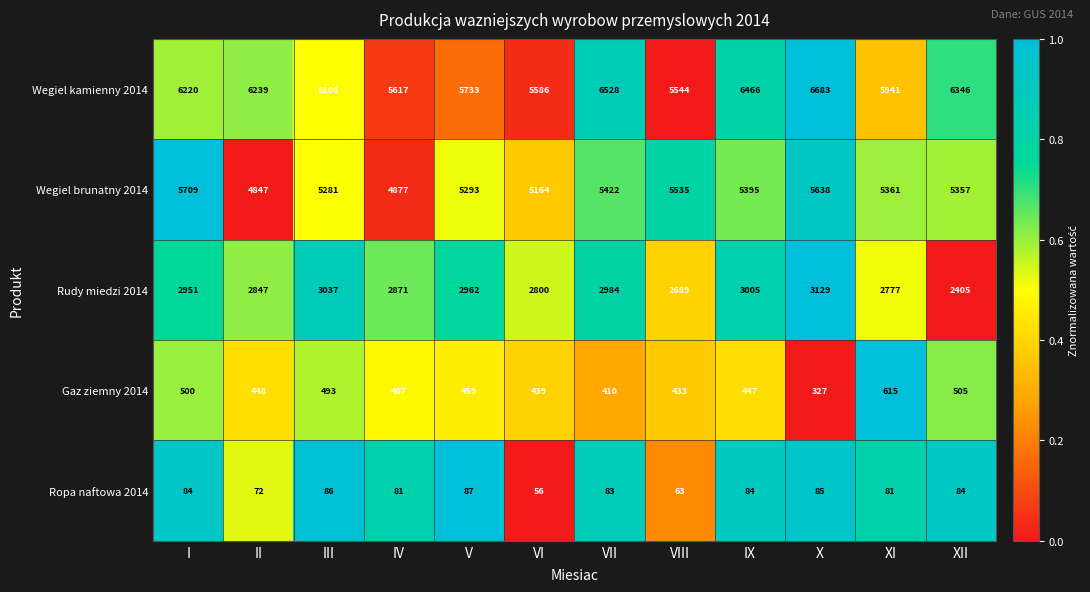

What is the difference between the Rudy miedzi 2014 values at V and VIII?

273